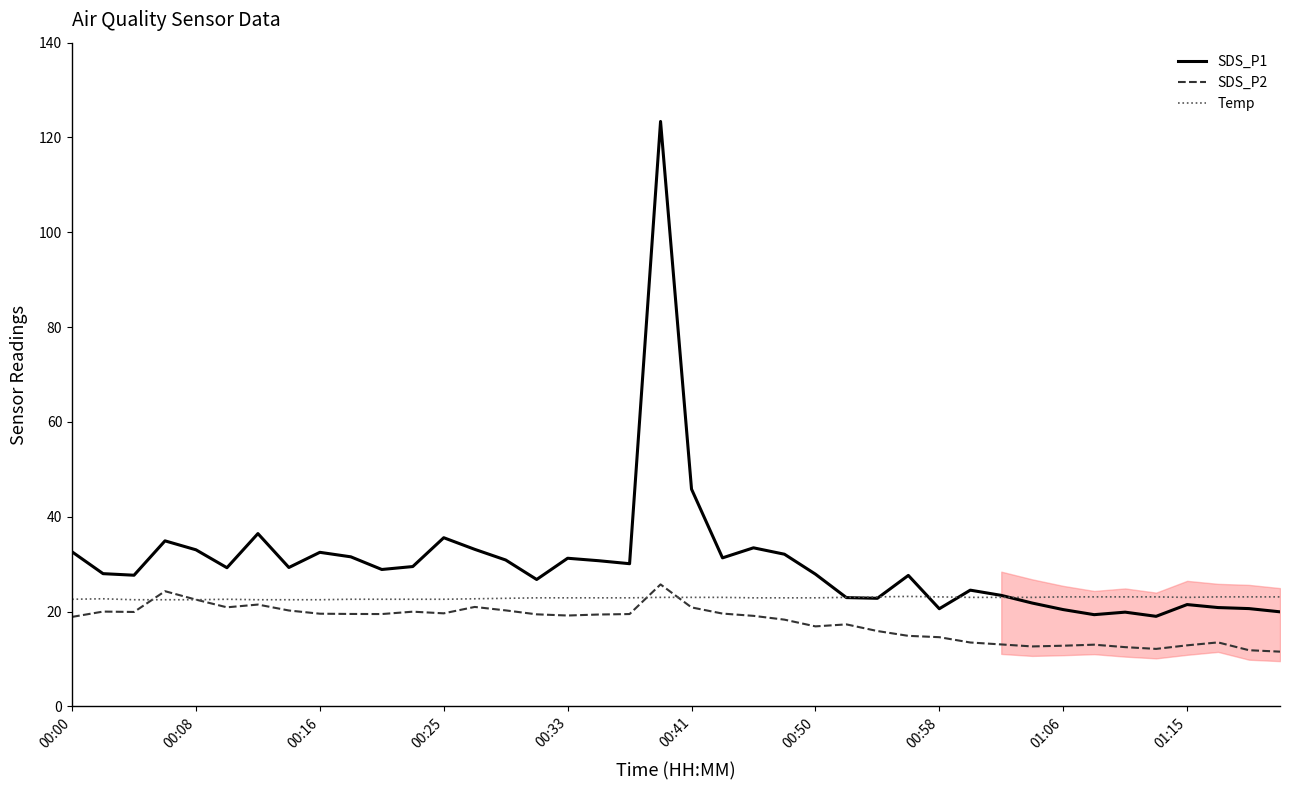

Which series has the largest total across all categories?

SDS_P1